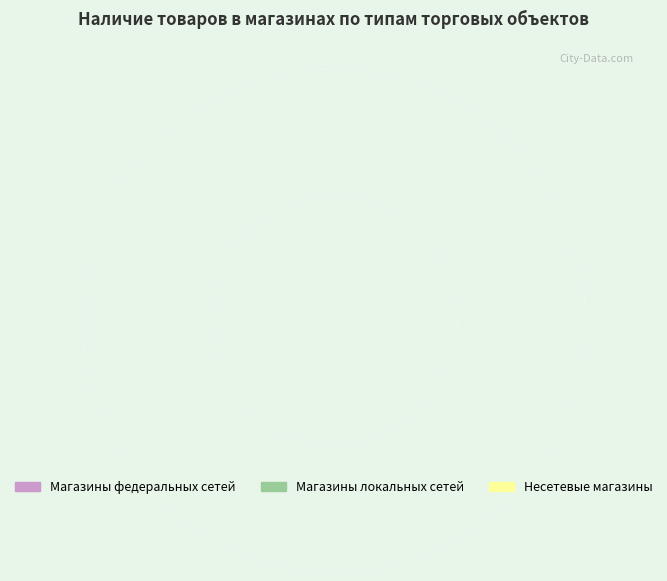

Is there a majority slice in this chart?

No